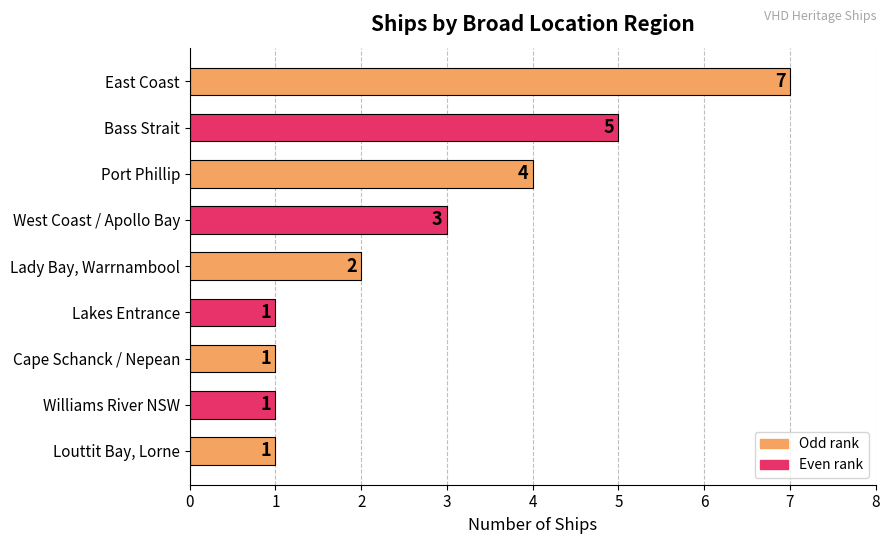

Read the value at Bass Strait.

5